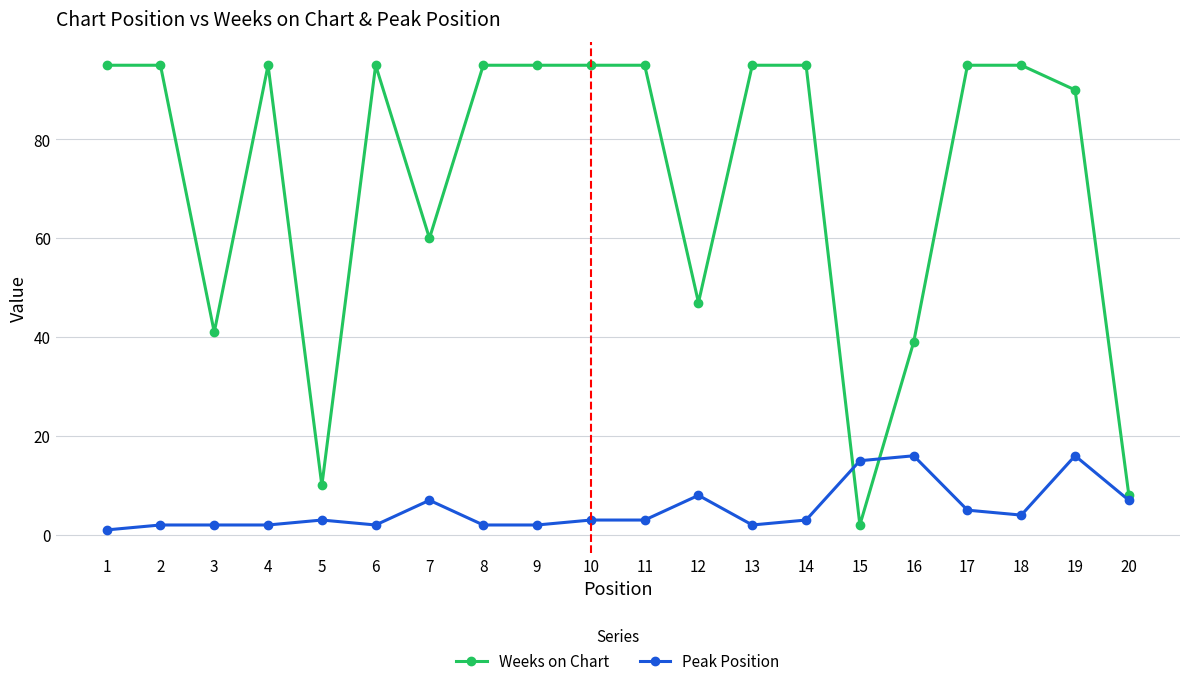

How many distinct data groups are displayed?

2